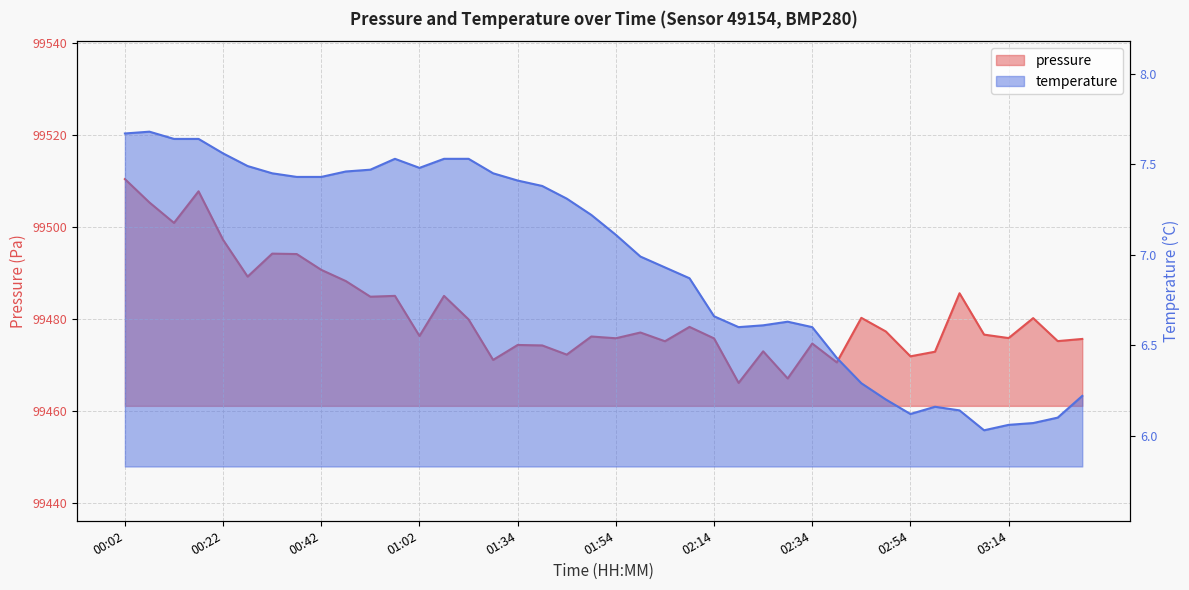

What is the greatest value displayed?

99510.5